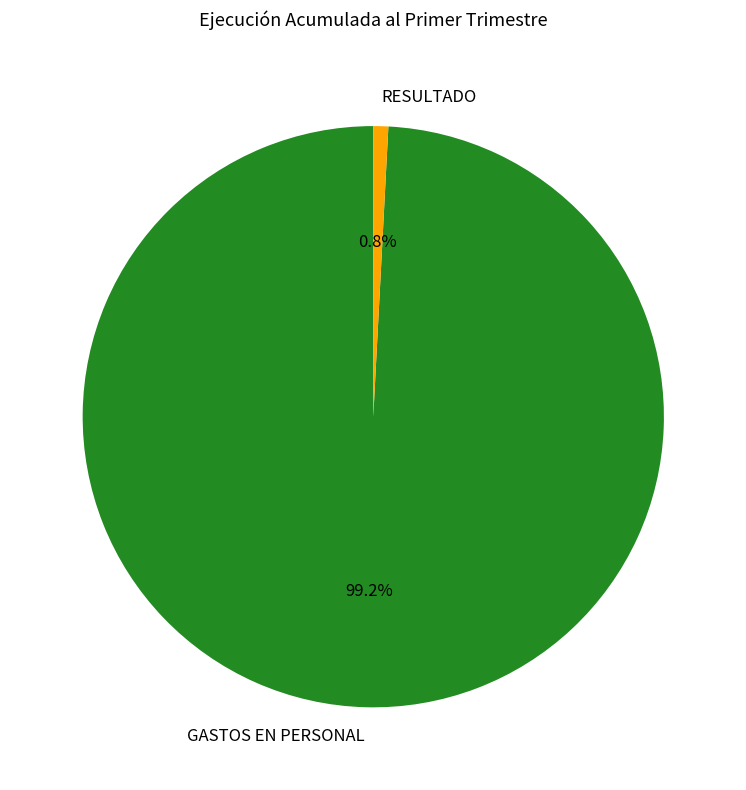

How much of the chart is everything except RESULTADO?

99.2%